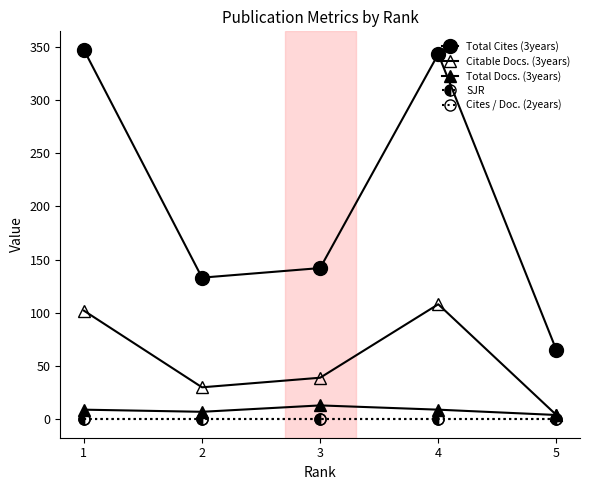

True or false: Citable Docs. (3years) and Cites / Doc. (2years) intersect in this chart.

False